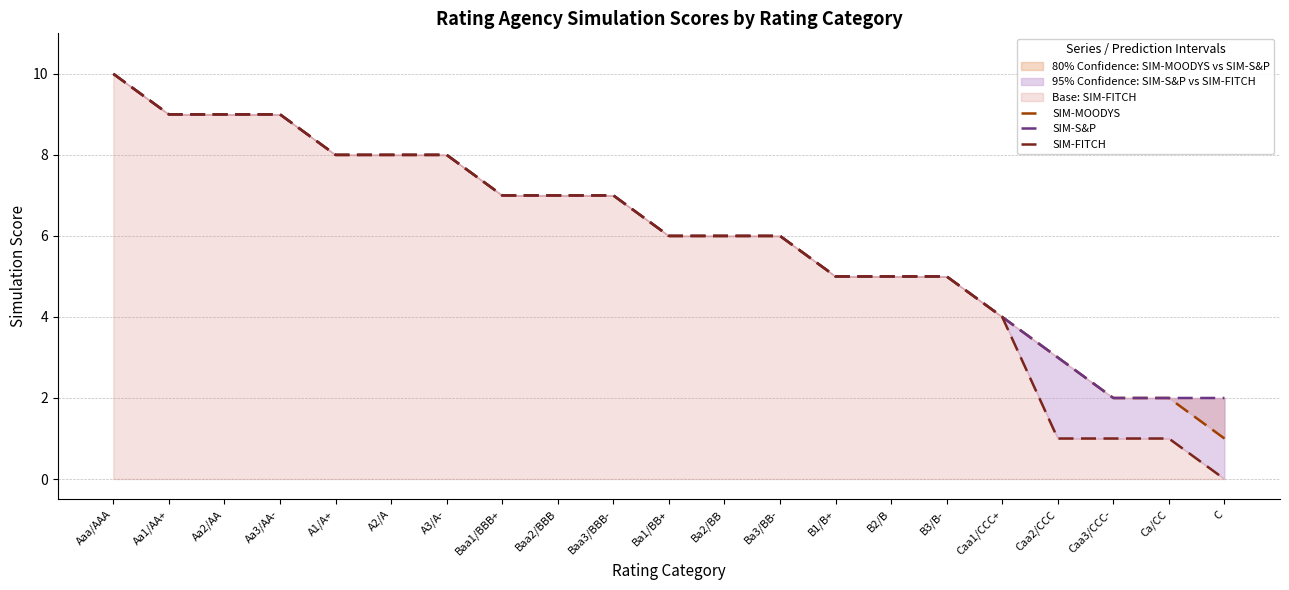

True or false: SIM-MOODYS has a value of 5 at B2/B.

True